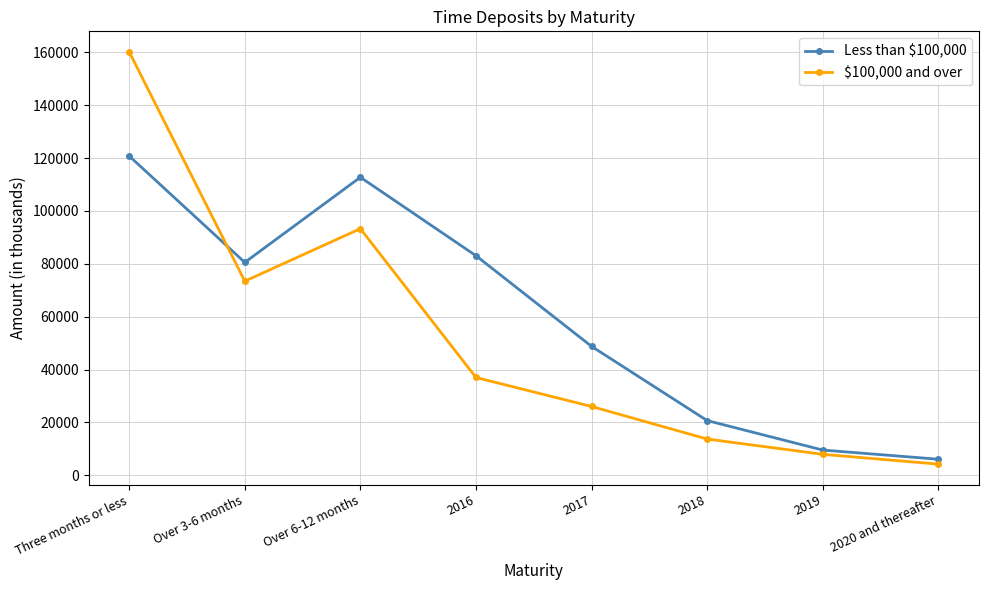

Which series has the largest total across all categories?

Less than $100,000